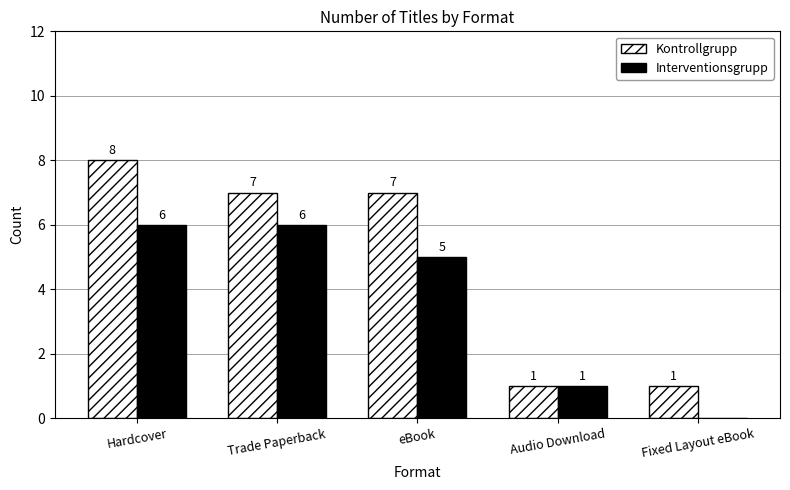

Which series changed the most between Trade Paperback and eBook?

Interventionsgrupp